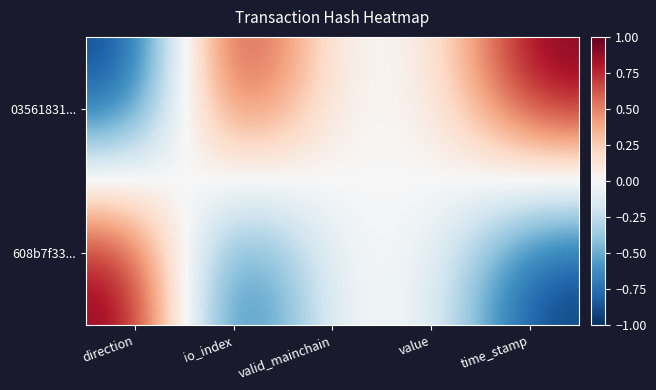

At which category is the sum across all series the highest?

direction